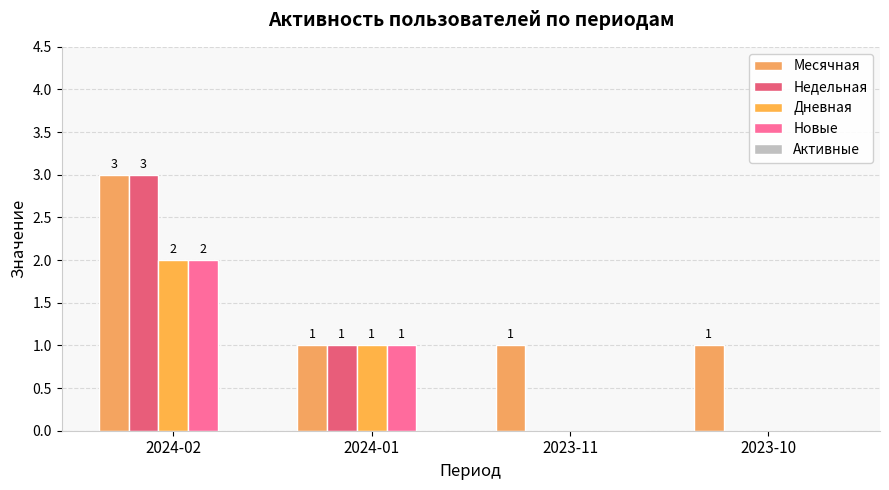

How many series are shown in this chart?

4